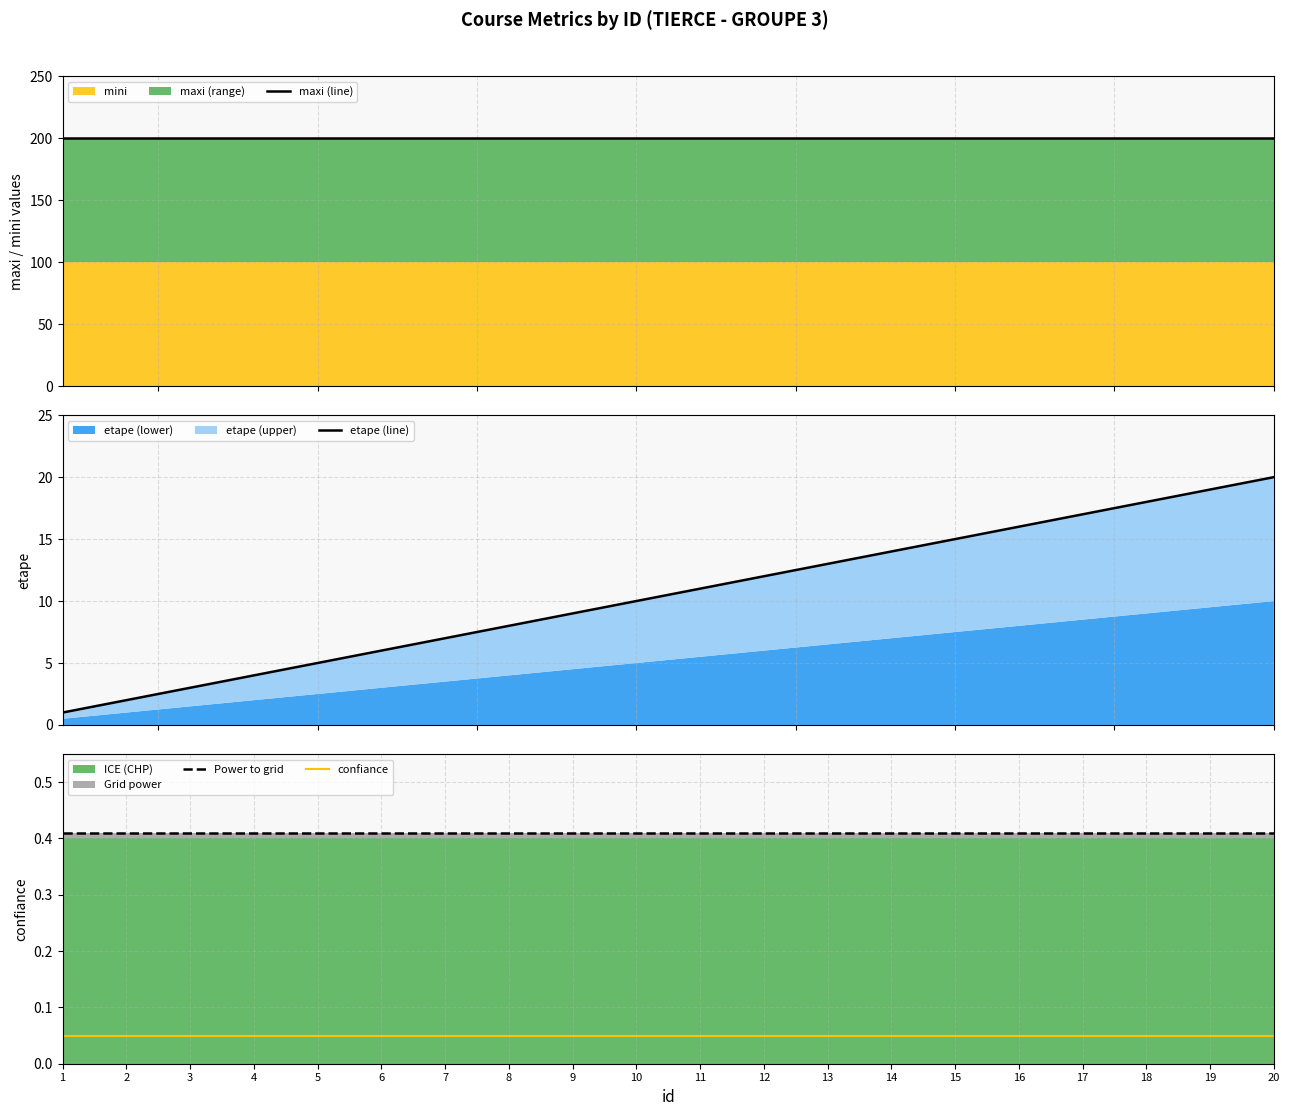

Is it true that etape (line) equals 14.0 at 14?

True